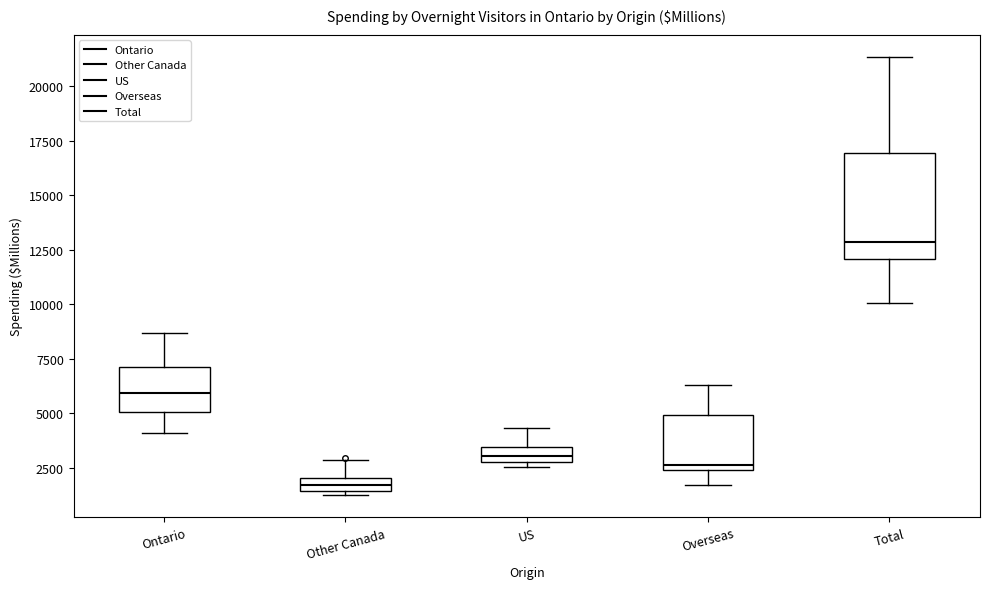

Where is the lower edge of the box for Overseas on the y-axis? The values are not printed on the chart, so give them approximately, as read against the axis.

2500